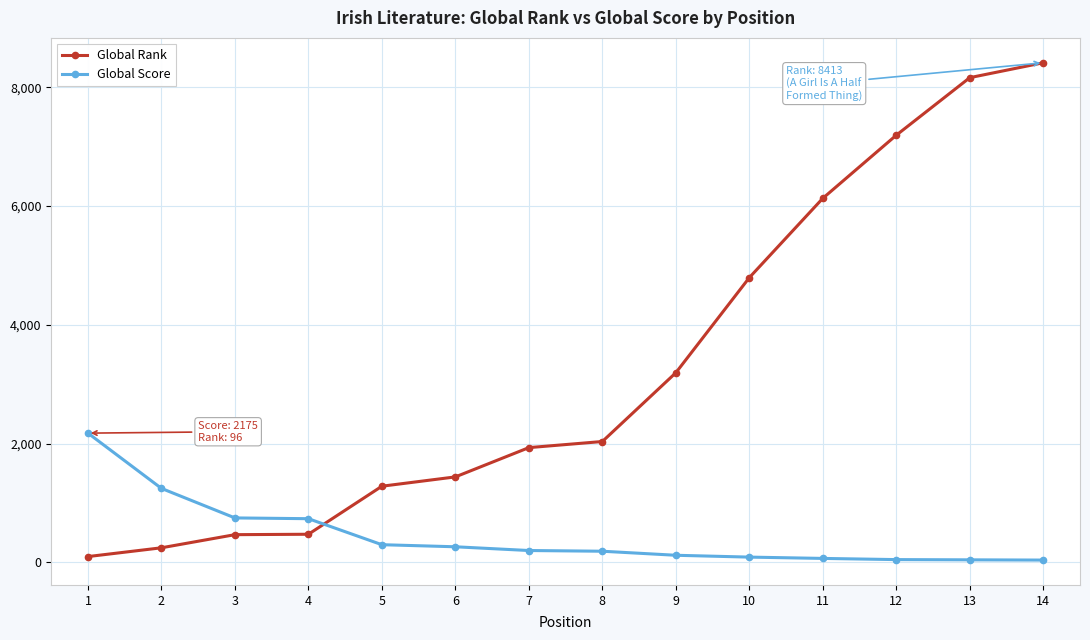

What is the maximum value for Global Score?

2175